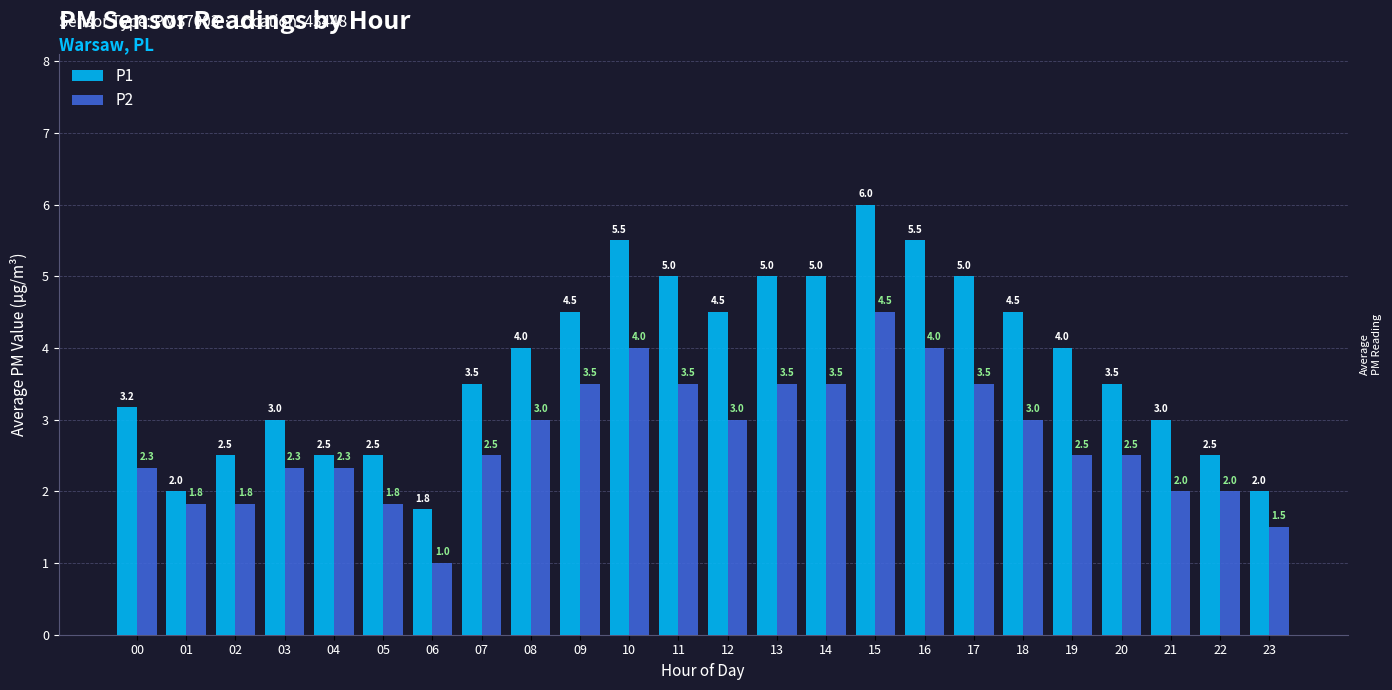

The value of P2 at 19 is 1.4. True or false?

False